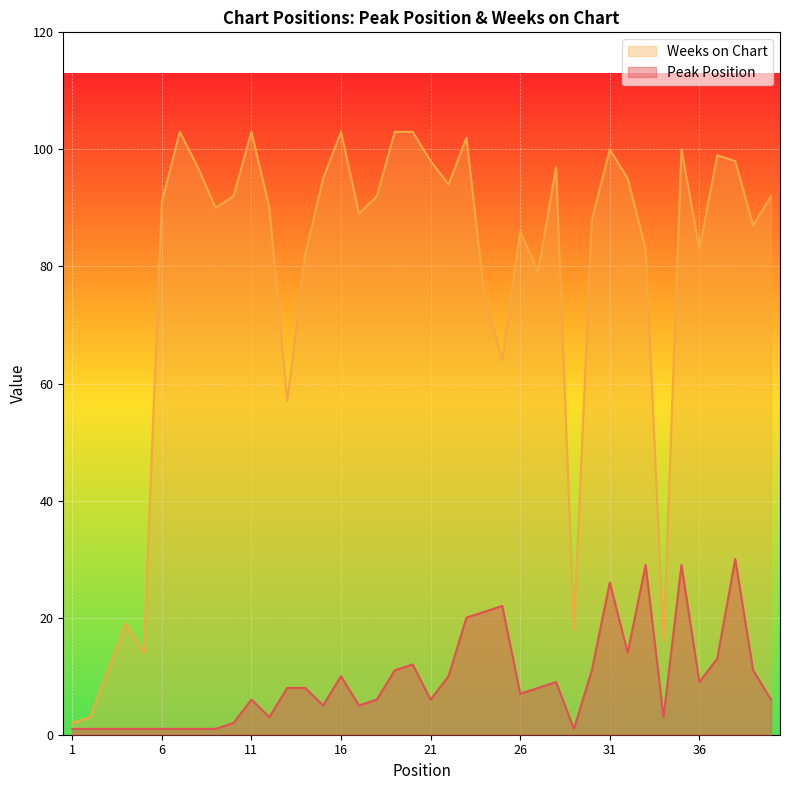

Which series has the largest range (max minus min)?

Weeks on Chart